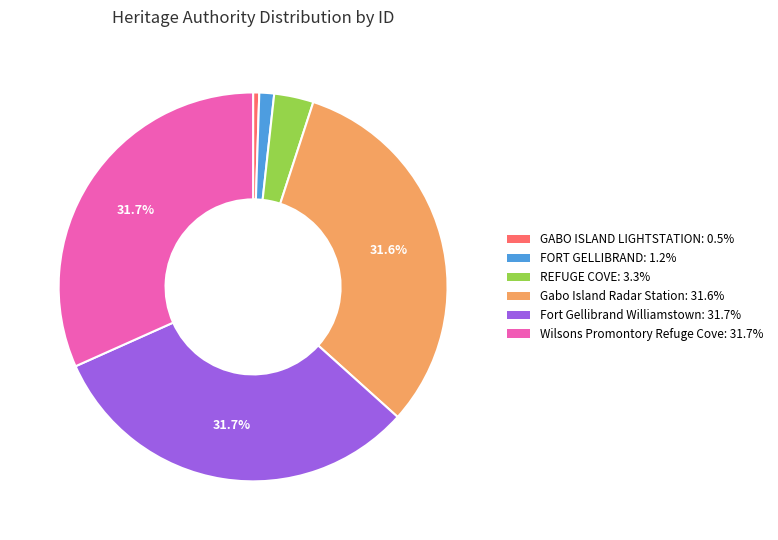

Is there any slice that represents more than half of the pie?

No